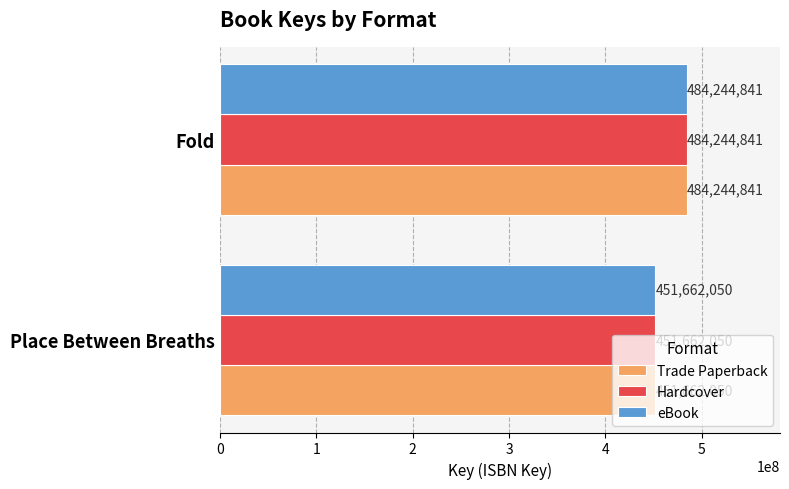

Rank the categories by eBook value from highest to lowest.

Fold, Place Between Breaths